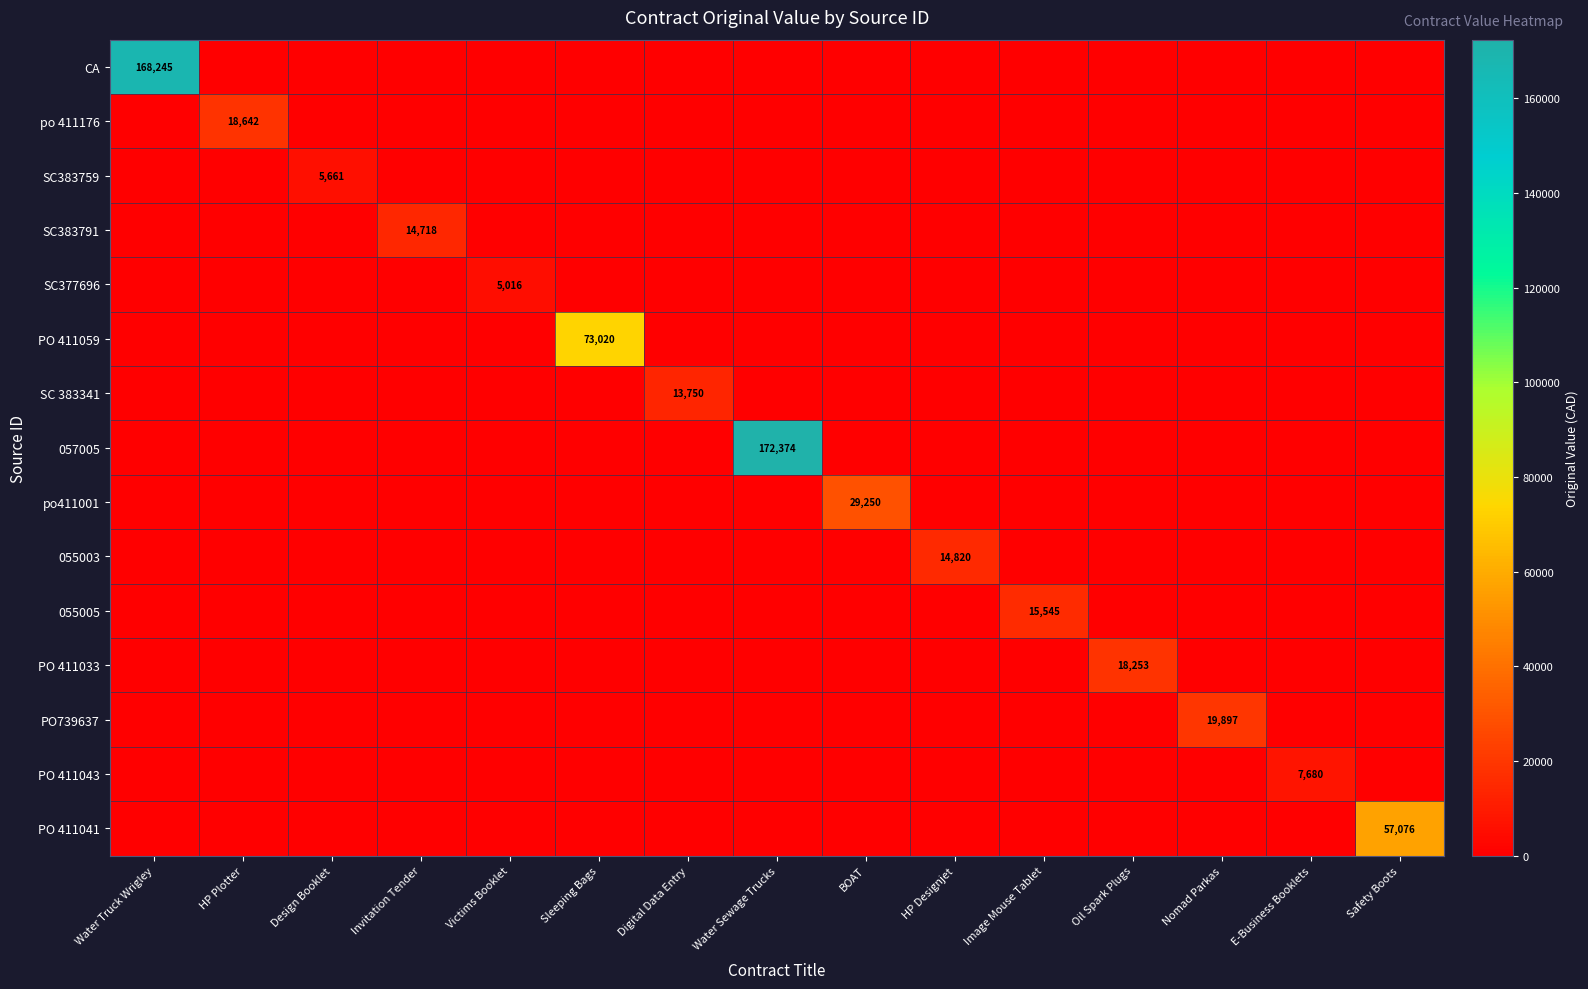

What is the total value across all series at HP Plotter?

18642.0